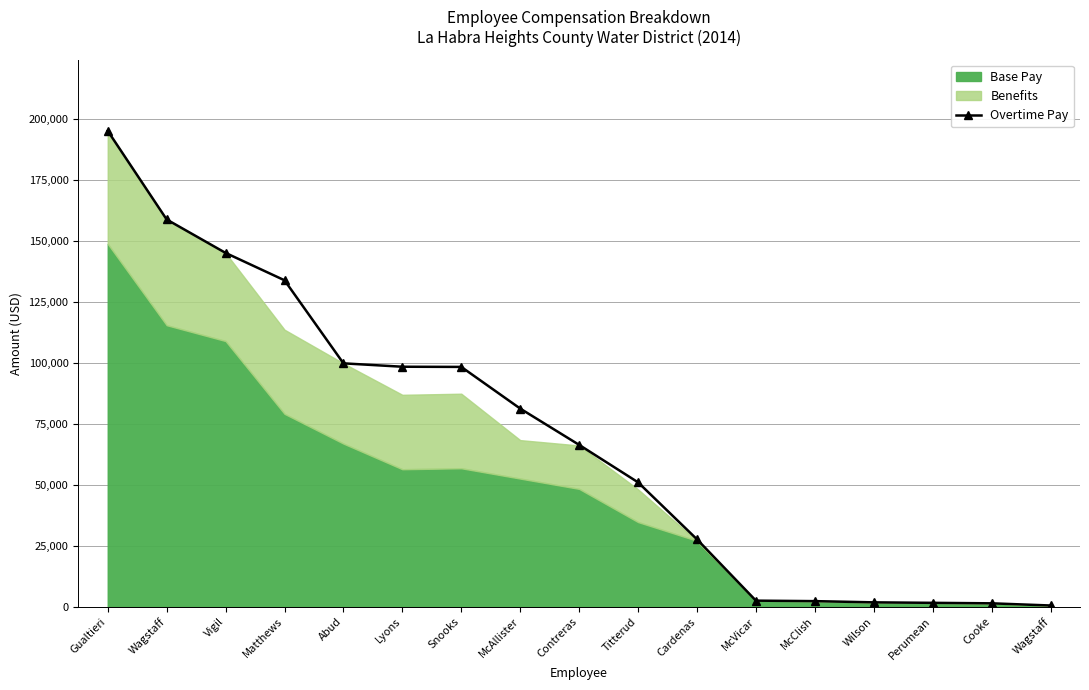

What is the label of the 4th point from the left?

Matthews